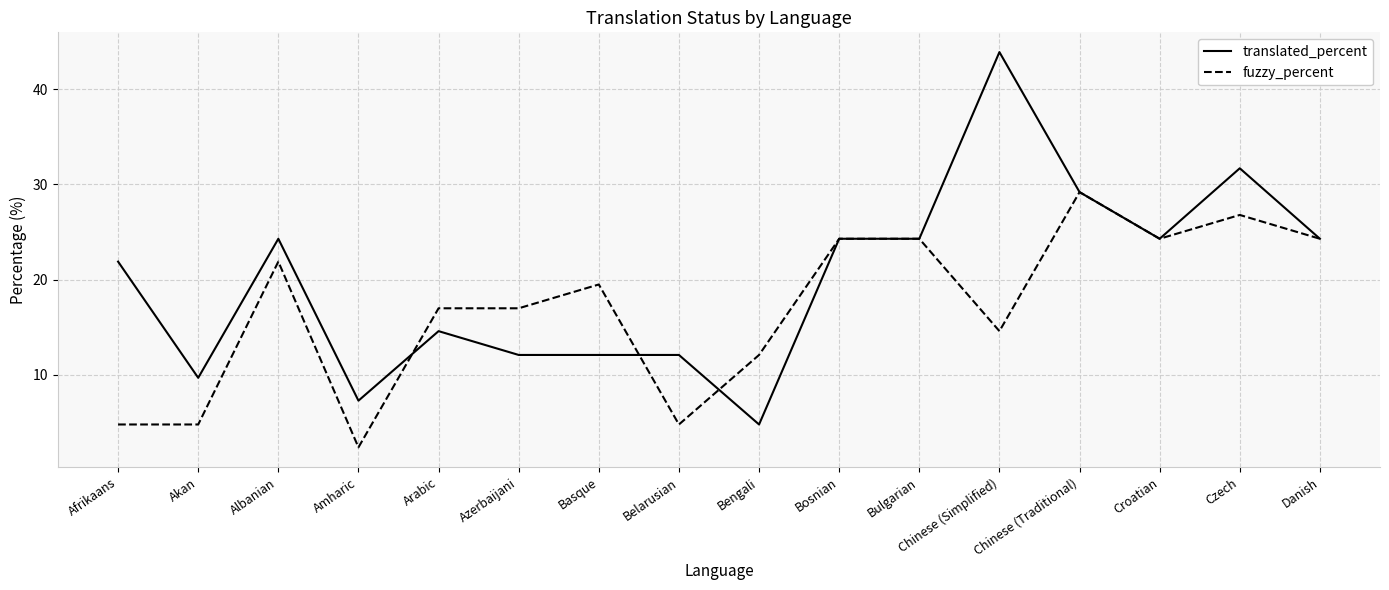

Reading left to right, what are all the values shown in this chart?

translated_percent: Afrikaans=21.9	Akan=9.7	Albanian=24.3	Amharic=7.3	Arabic=14.6	Azerbaijani=12.1	Basque=12.1	Belarusian=12.1	Bengali=4.8	Bosnian=24.3	Bulgarian=24.3	Chinese (Simplified)=43.9	Chinese (Traditional)=29.2	Croatian=24.3	Czech=31.7	Danish=24.3
fuzzy_percent: Afrikaans=4.8	Akan=4.8	Albanian=21.9	Amharic=2.4	Arabic=17.0	Azerbaijani=17.0	Basque=19.5	Belarusian=4.8	Bengali=12.1	Bosnian=24.3	Bulgarian=24.3	Chinese (Simplified)=14.6	Chinese (Traditional)=29.2	Croatian=24.3	Czech=26.8	Danish=24.3